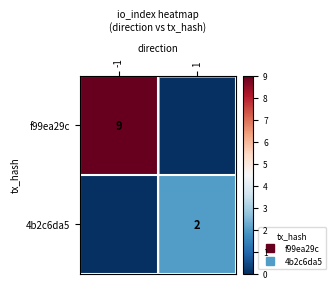

How many values in the 4b2c6da5 series are below 2?

1